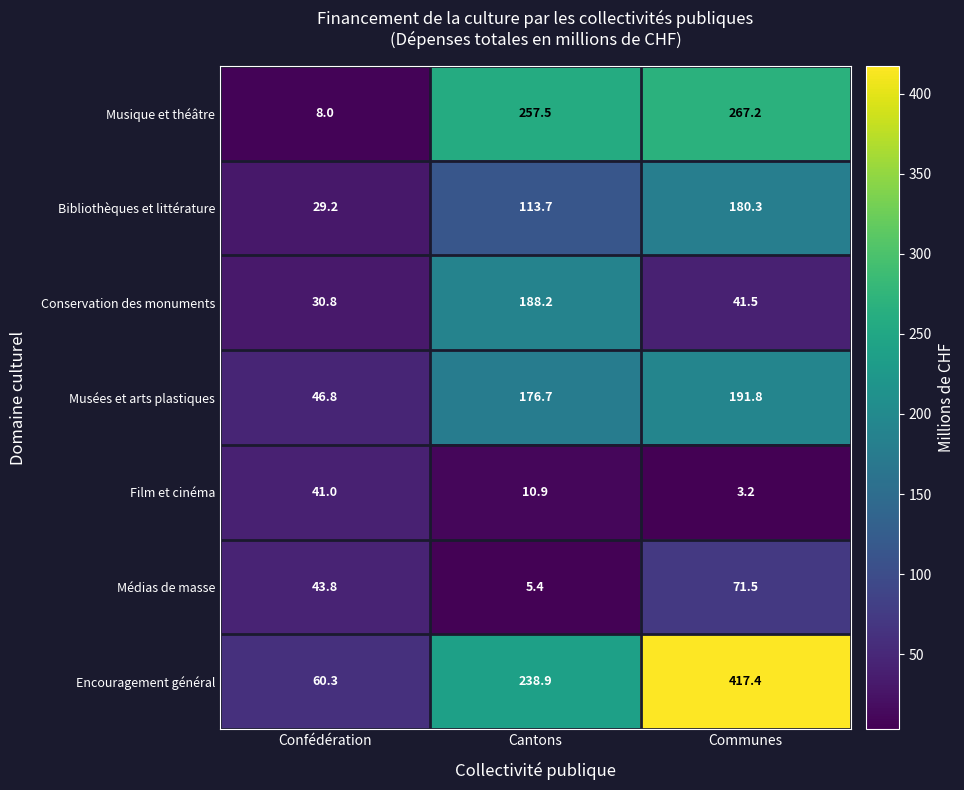

Which series has the largest total across all categories?

Encouragement général